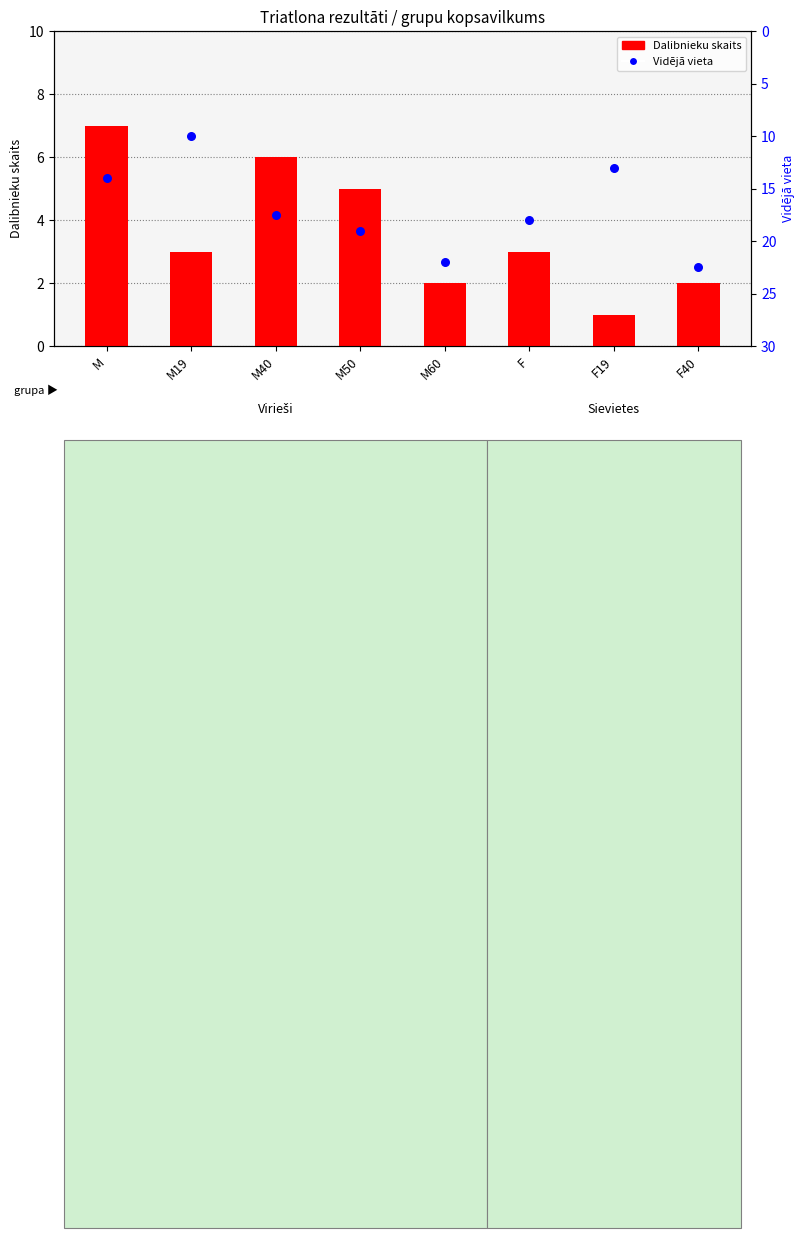

What is the total value across all series at M40?

23.5